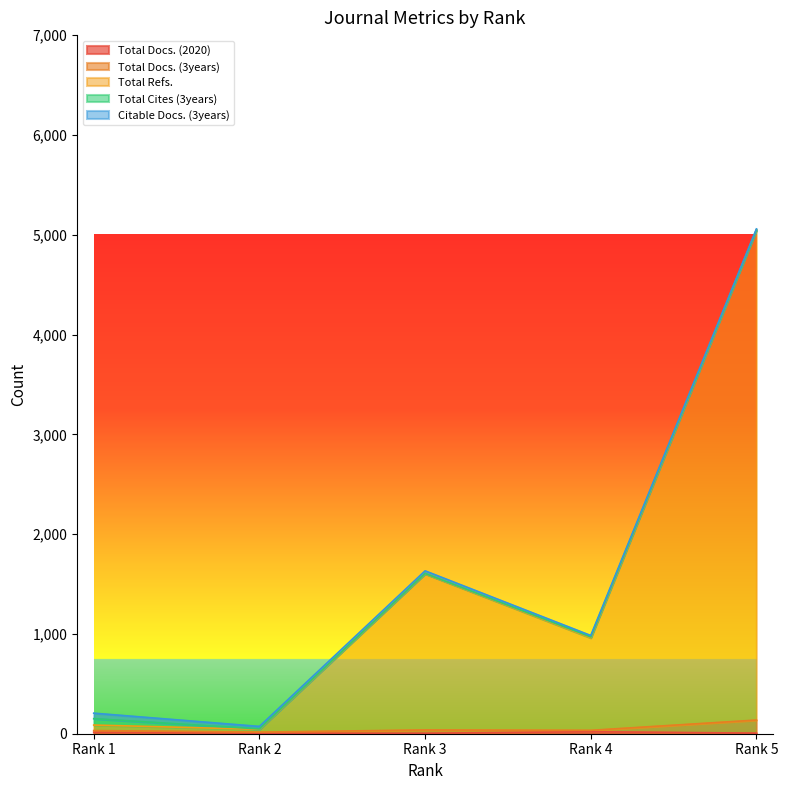

In Total Refs., how many points are lower than both neighbors (excluding endpoints)?

2